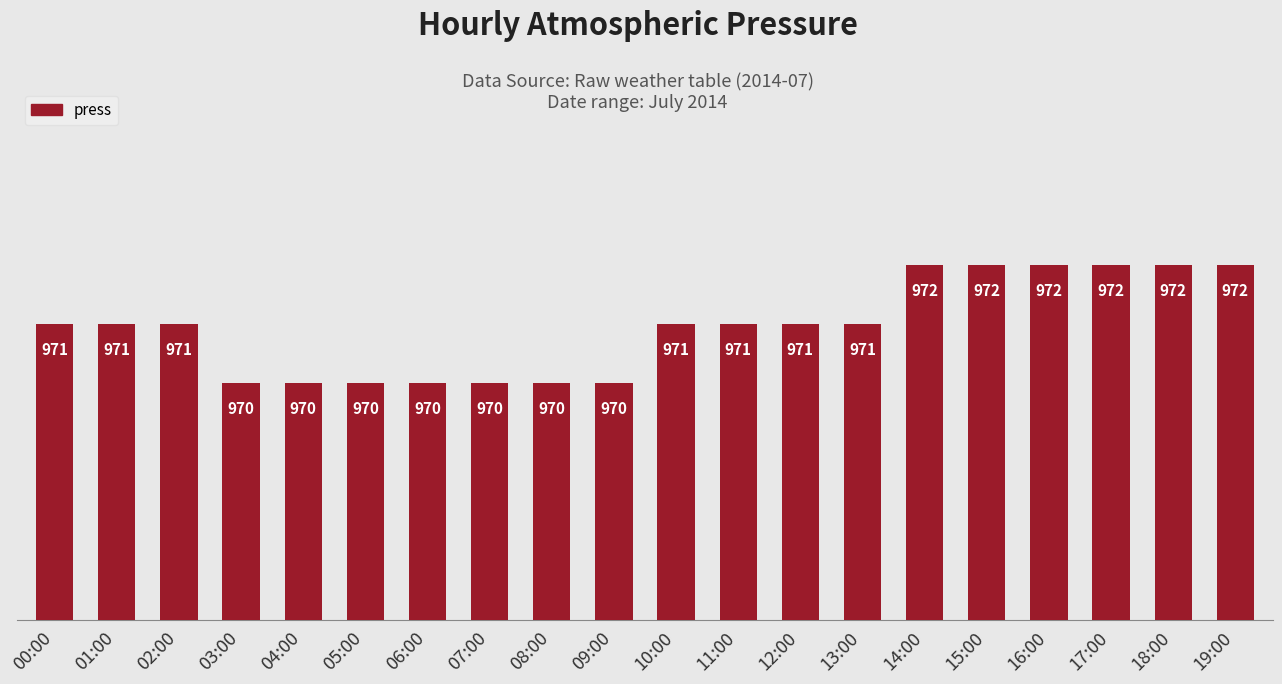

What is the maximum value shown in the chart?

972